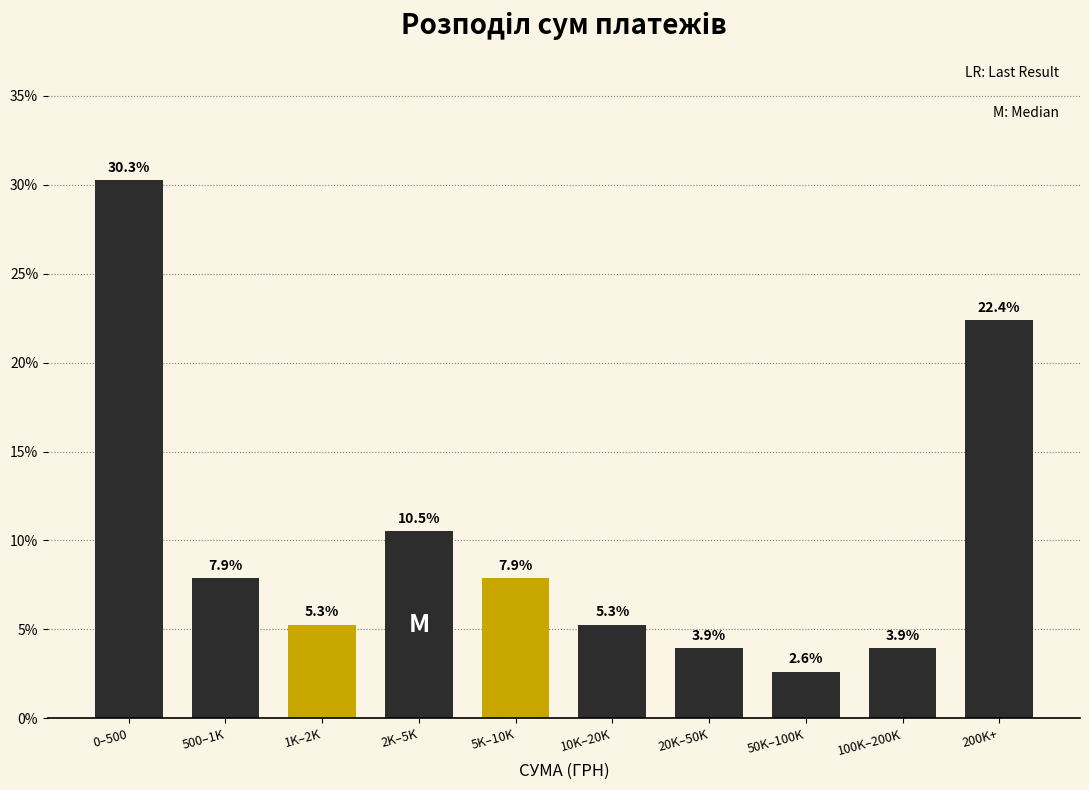

Reading right to left, transcribe all the data shown in this chart.

22.4	3.9	2.6	3.9	5.3	7.9	10.5	5.3	7.9	30.3